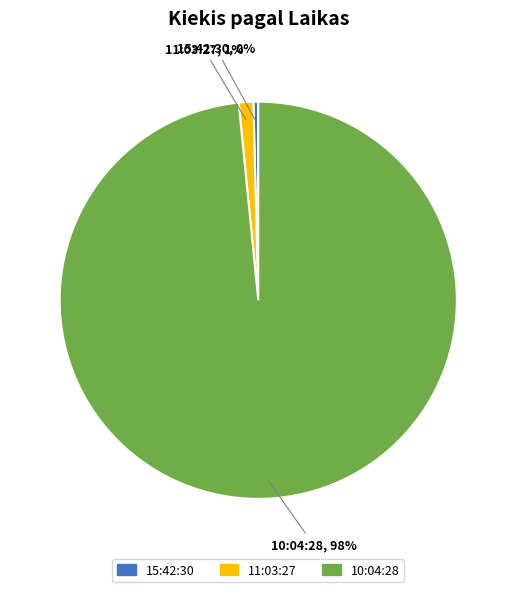

Rank the categories by value from lowest to highest.

15:42:30, 11:03:27, 10:04:28